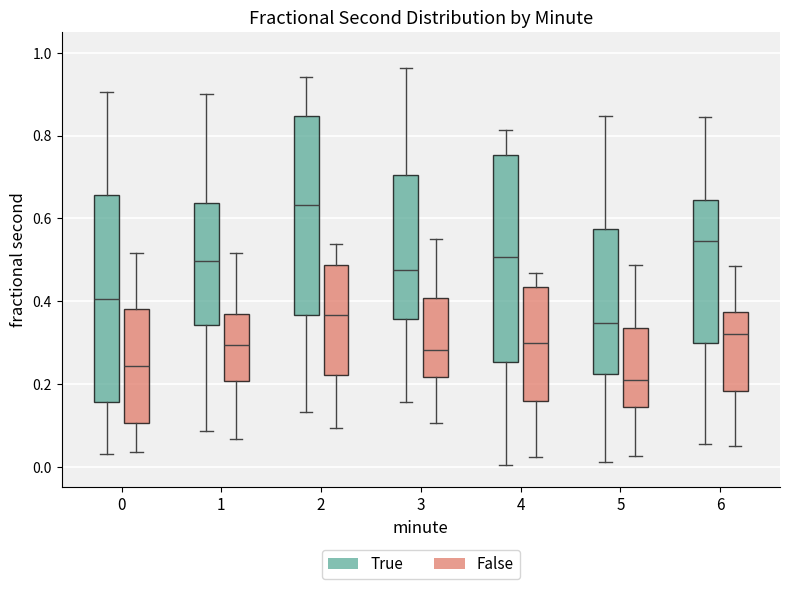

Reading left to right, transcribe this box plot: for each box, give where its median line is, the range the box spans, and where its two whiskers end, as read against the y-axis. The values are not printed on the chart, so give them approximately, as read against the axis.

0 (True): median 0.40, box 0.16 to 0.66, whiskers 0.04 to 0.90
0 (False): median 0.24, box 0.10 to 0.38, whiskers 0.04 to 0.52
1 (True): median 0.50, box 0.34 to 0.64, whiskers 0.08 to 0.90
1 (False): median 0.30, box 0.20 to 0.38, whiskers 0.06 to 0.52
2 (True): median 0.64, box 0.36 to 0.84, whiskers 0.14 to 0.94
2 (False): median 0.36, box 0.22 to 0.48, whiskers 0.10 to 0.54
3 (True): median 0.48, box 0.36 to 0.70, whiskers 0.16 to 0.96
3 (False): median 0.28, box 0.22 to 0.40, whiskers 0.10 to 0.54
4 (True): median 0.50, box 0.26 to 0.76, whiskers 0.00 to 0.82
4 (False): median 0.30, box 0.16 to 0.44, whiskers 0.02 to 0.46
5 (True): median 0.34, box 0.22 to 0.58, whiskers 0.02 to 0.84
5 (False): median 0.22, box 0.14 to 0.34, whiskers 0.02 to 0.48
6 (True): median 0.54, box 0.30 to 0.64, whiskers 0.06 to 0.84
6 (False): median 0.32, box 0.18 to 0.38, whiskers 0.06 to 0.48